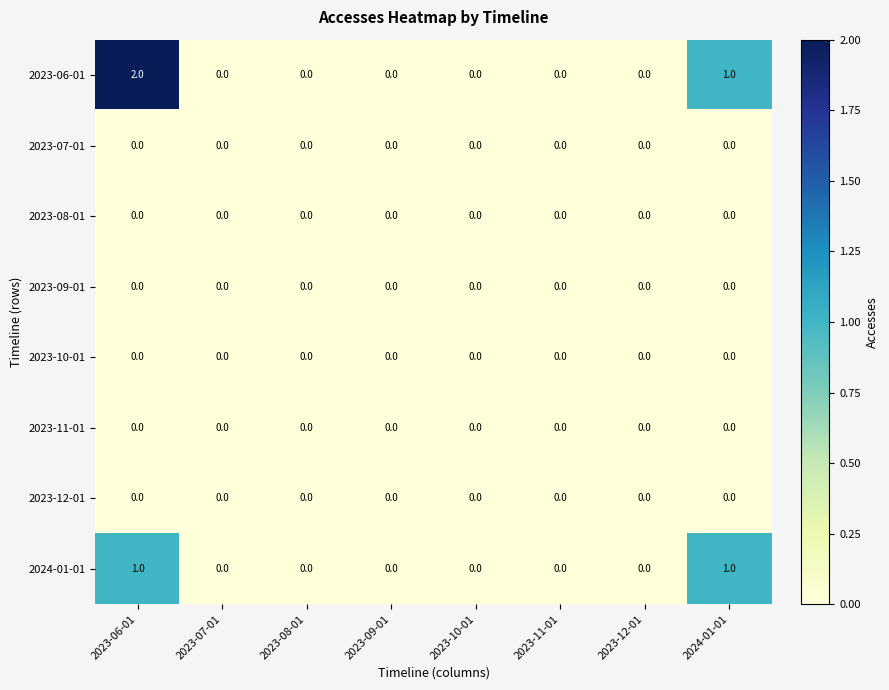

Which category has the highest value across all series?

2023-06-01